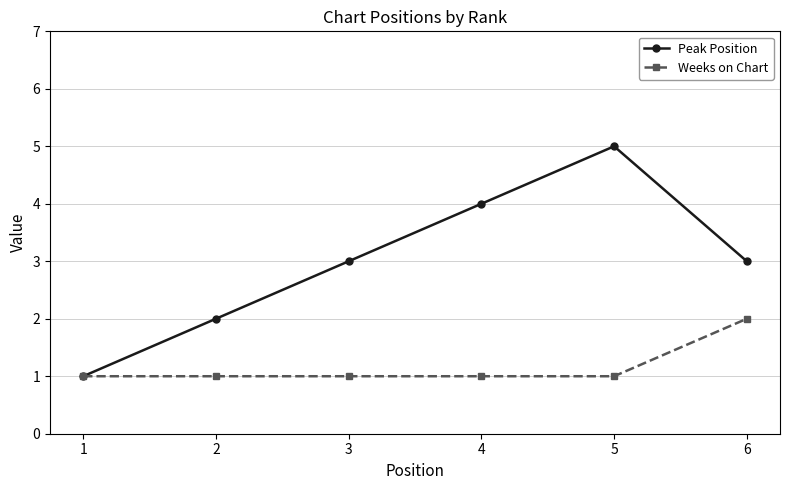

At which category is the sum across all series the highest?

5